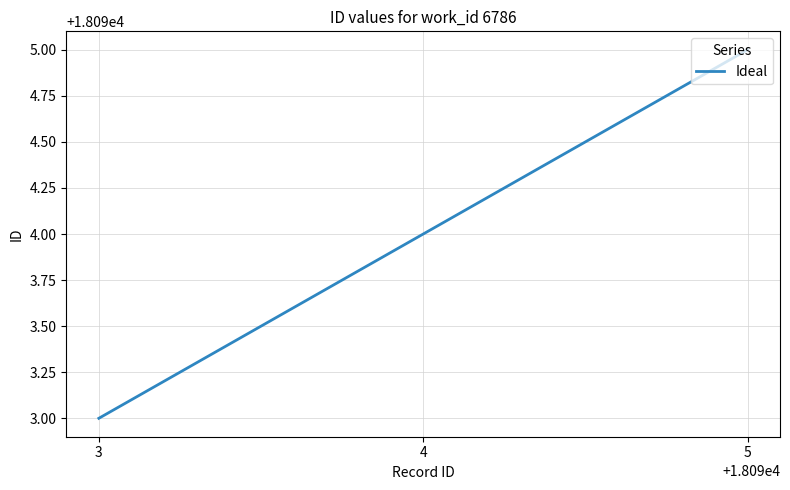

Where is the data nearest to the value 18094?

4